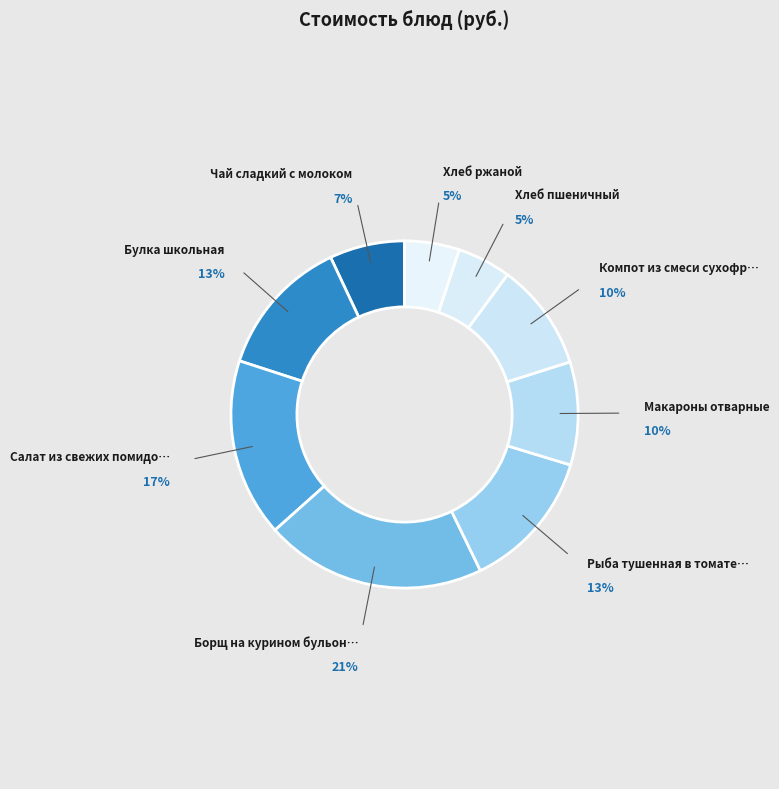

Count the number of slices in the pie.

9